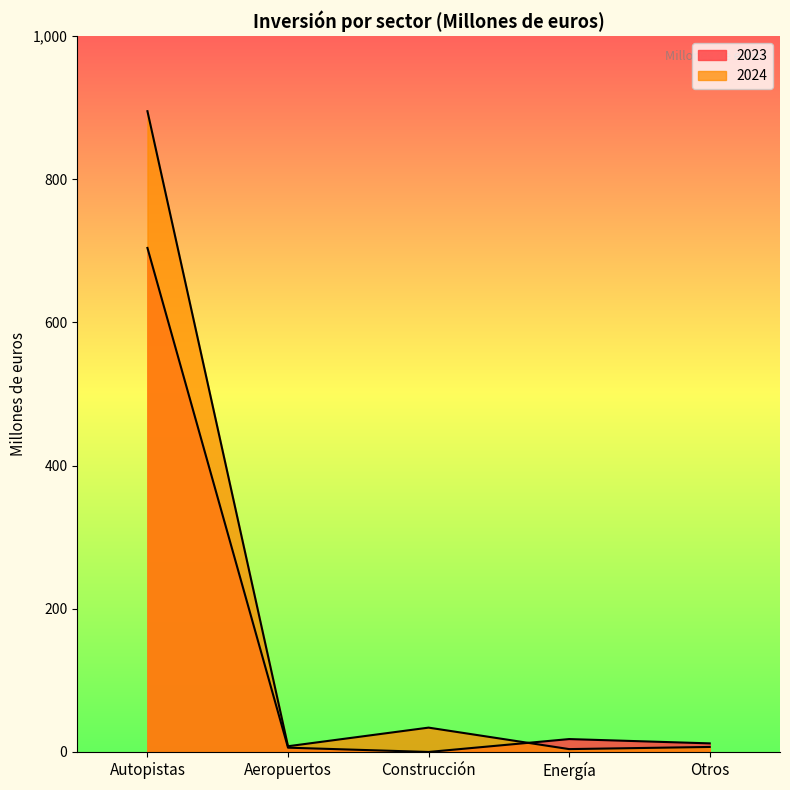

What is the label of the 3rd point from the right?

Construcción